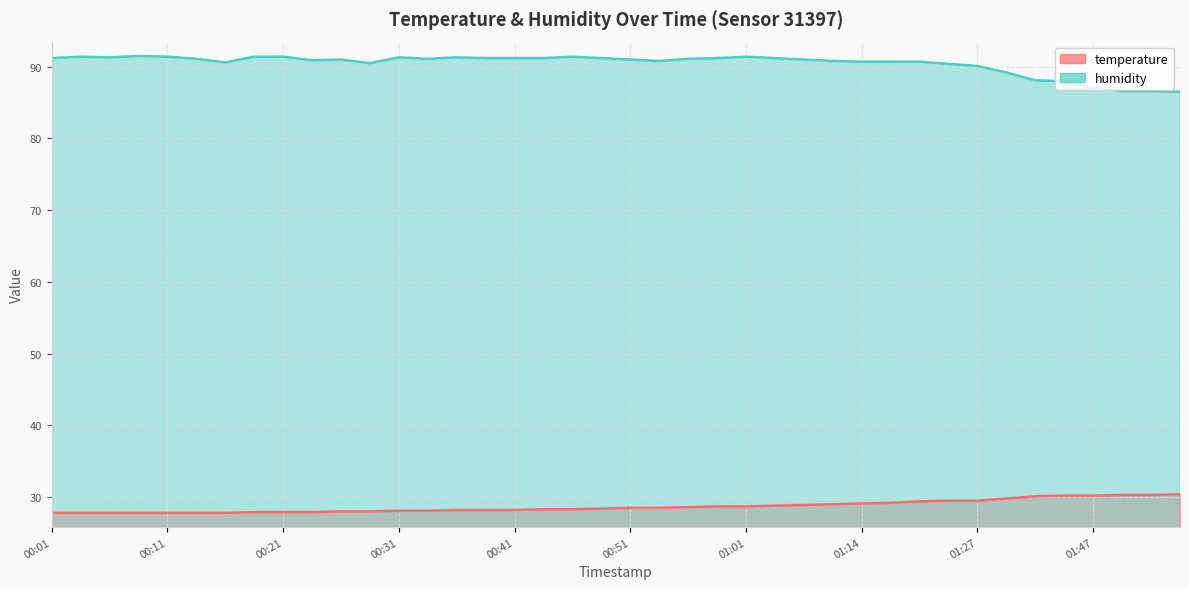

Between 00:41 and 01:22, which is larger?

01:22